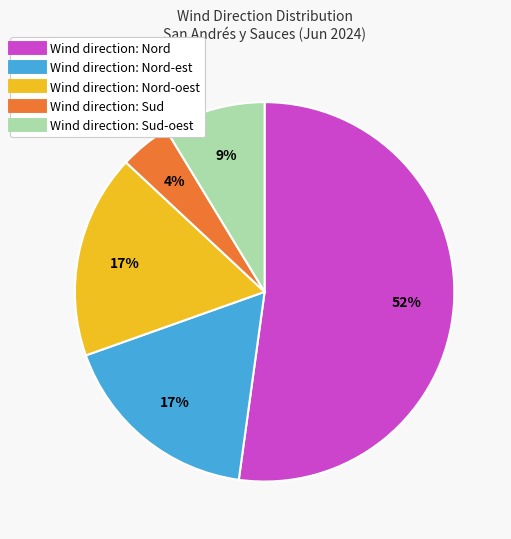

Count the number of slices in the pie.

5